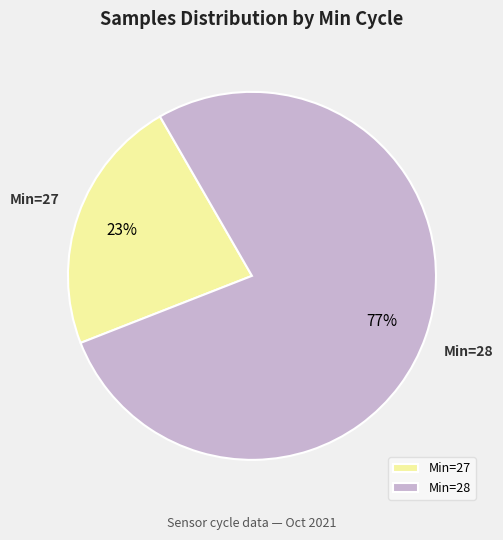

What is the ratio of the value at Min=27 to the value at Min=28?

0.3